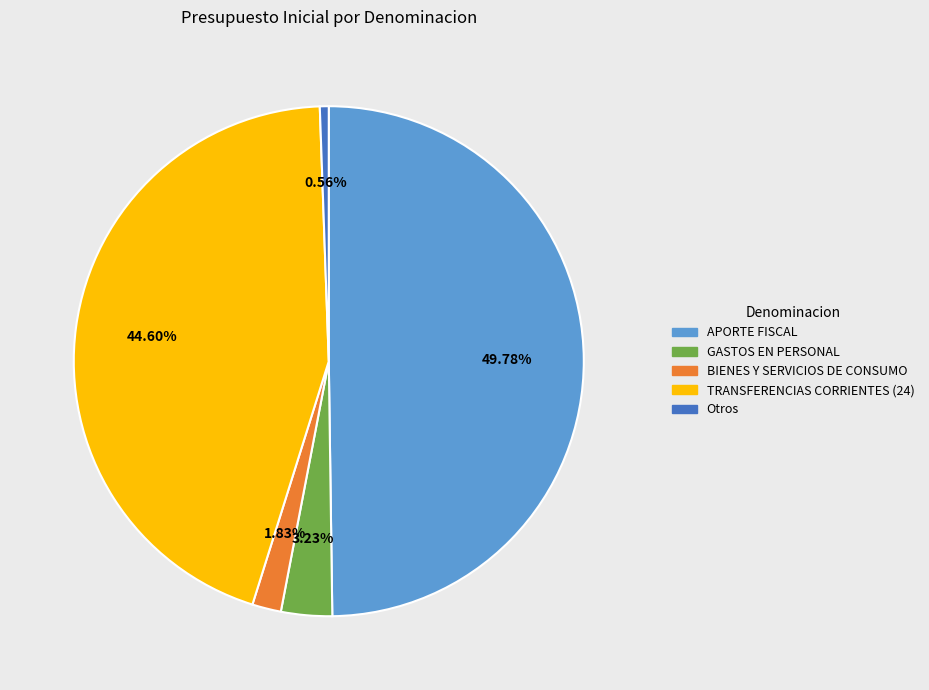

How many segments does this pie chart have?

5